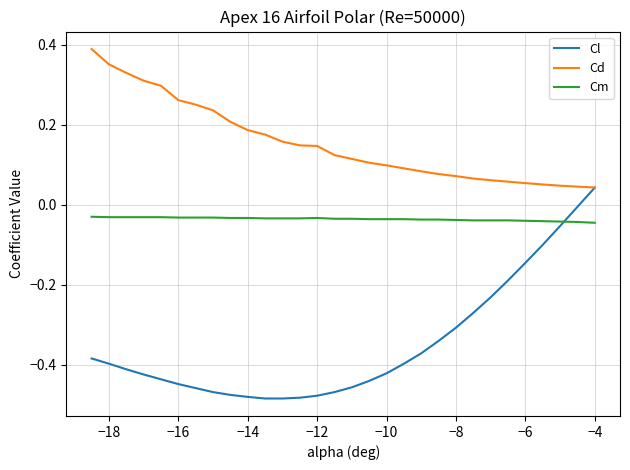

Which series has the largest total across all categories?

Cd